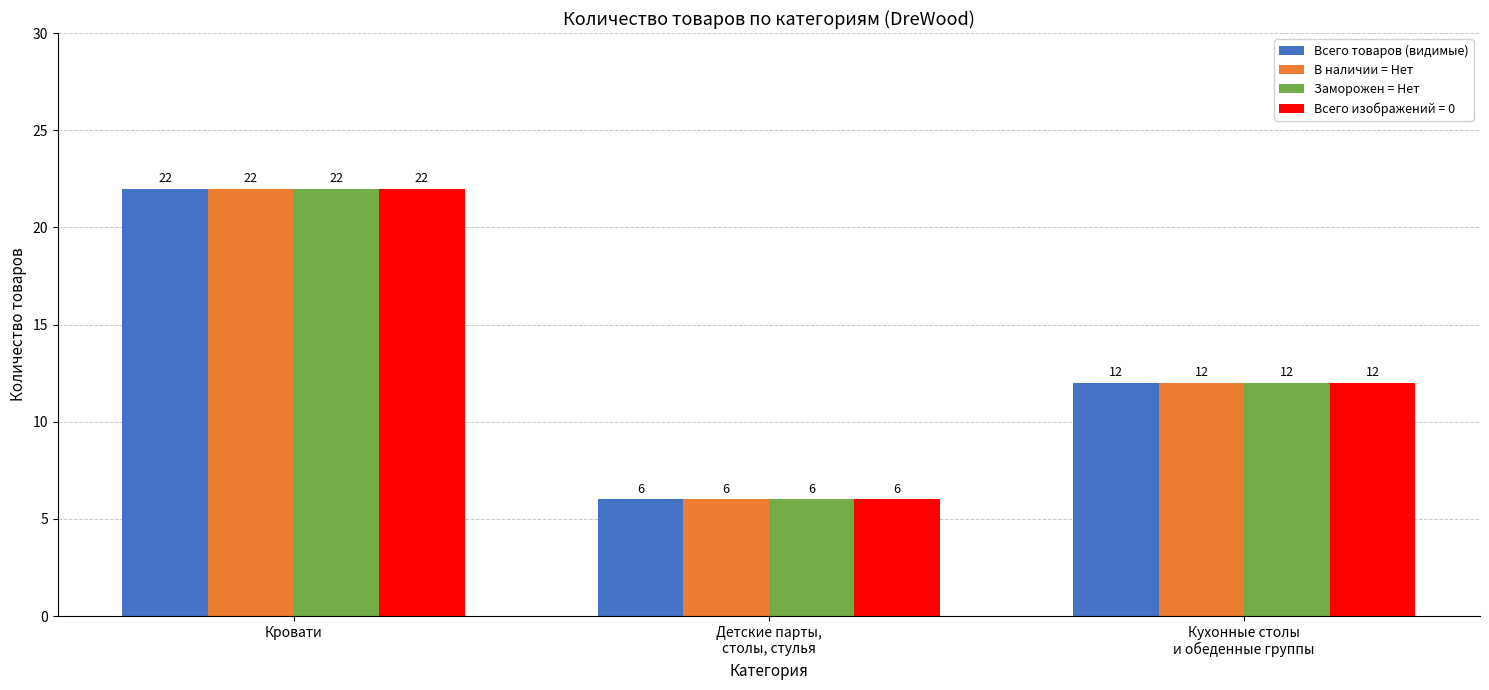

Count the number of categories in the chart.

3